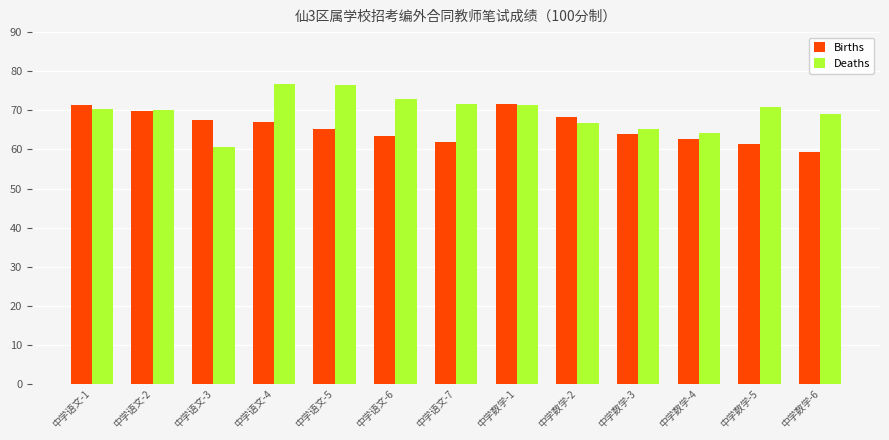

Count the number of data series in this chart.

2